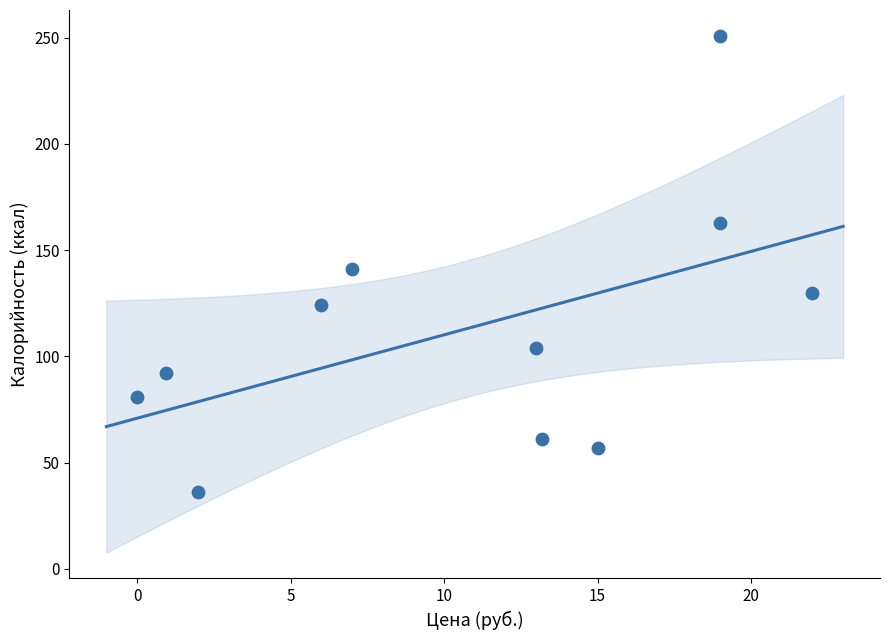

What is the range of X values (max minus min)?

22.0